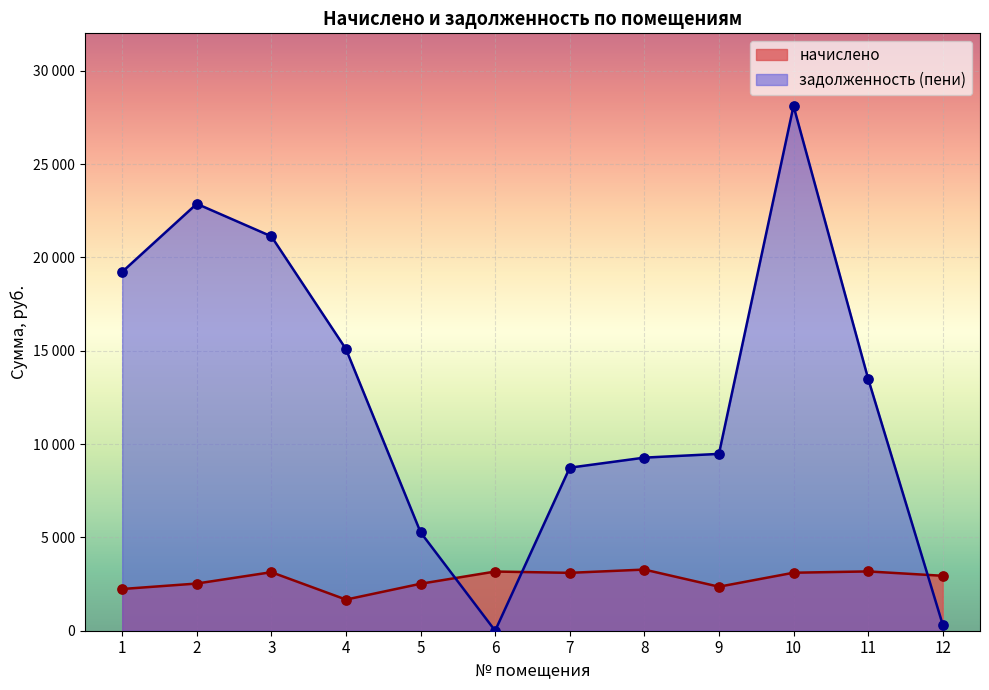

Which series contains the lowest Y value?

задолженность (пени)